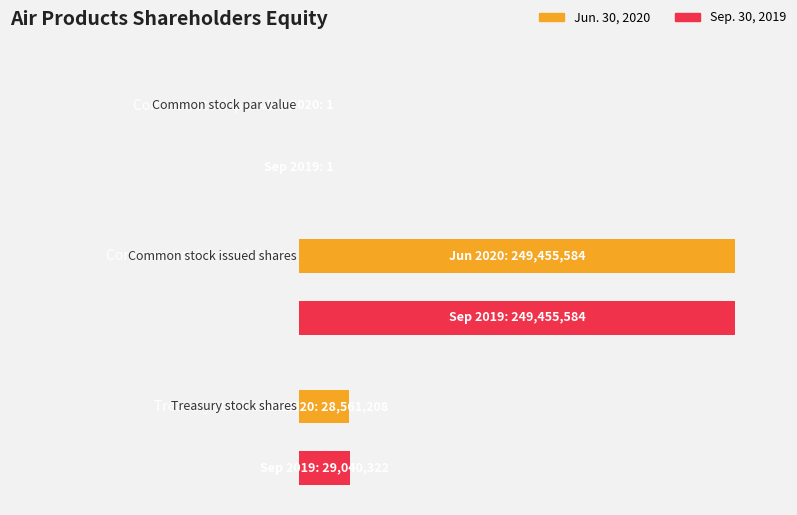

Does the chart contain stacked bars?

No